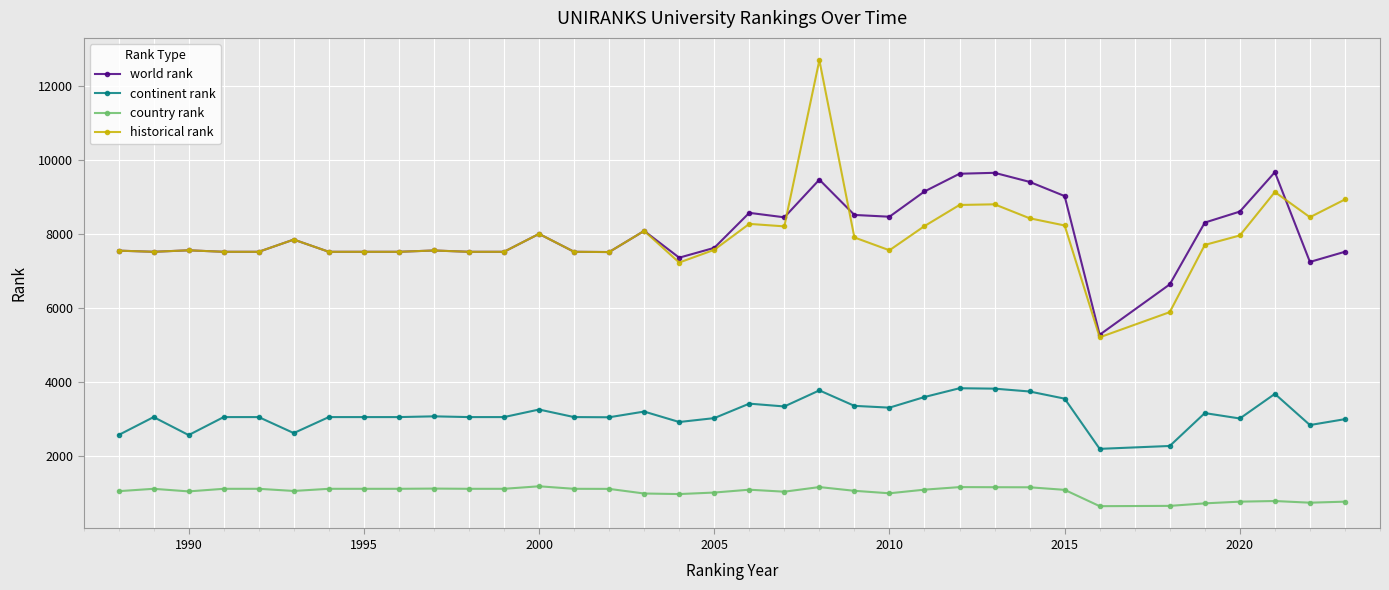

True or false: continent rank has more than 1 points higher than both neighbors.

True